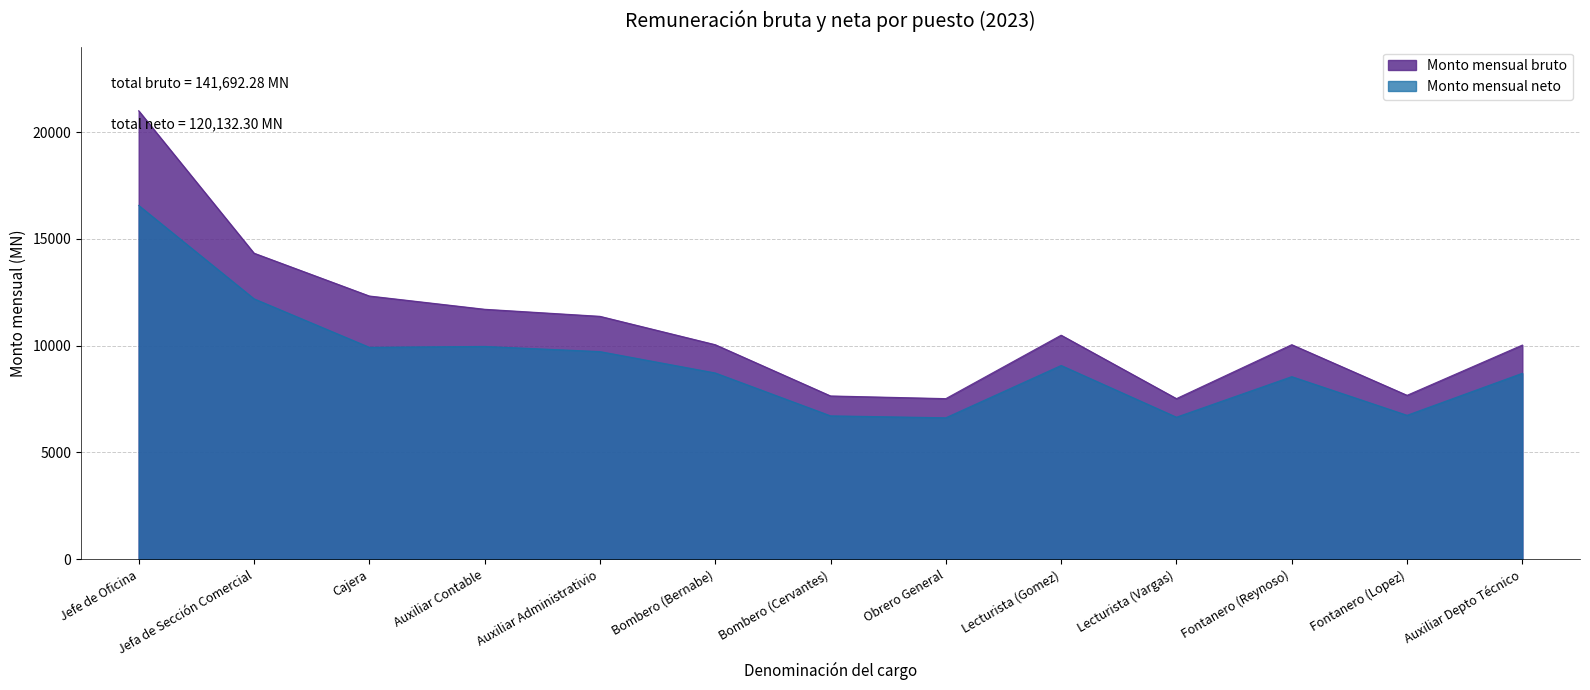

What is the difference between the maximum and minimum values in the Monto mensual neto series?

9943.2